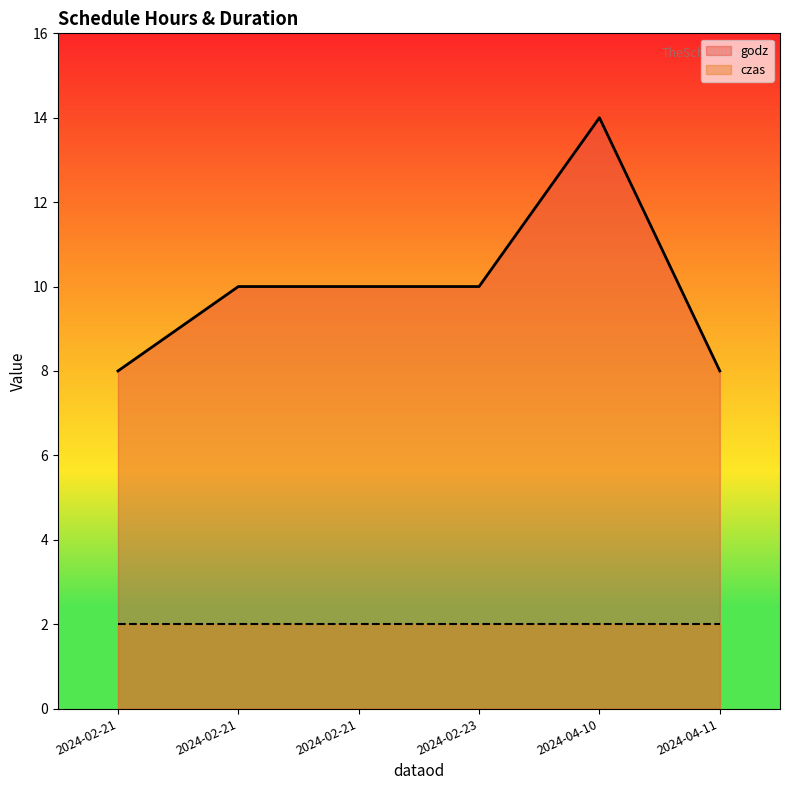

True or false: godz and czas intersect in this chart.

False